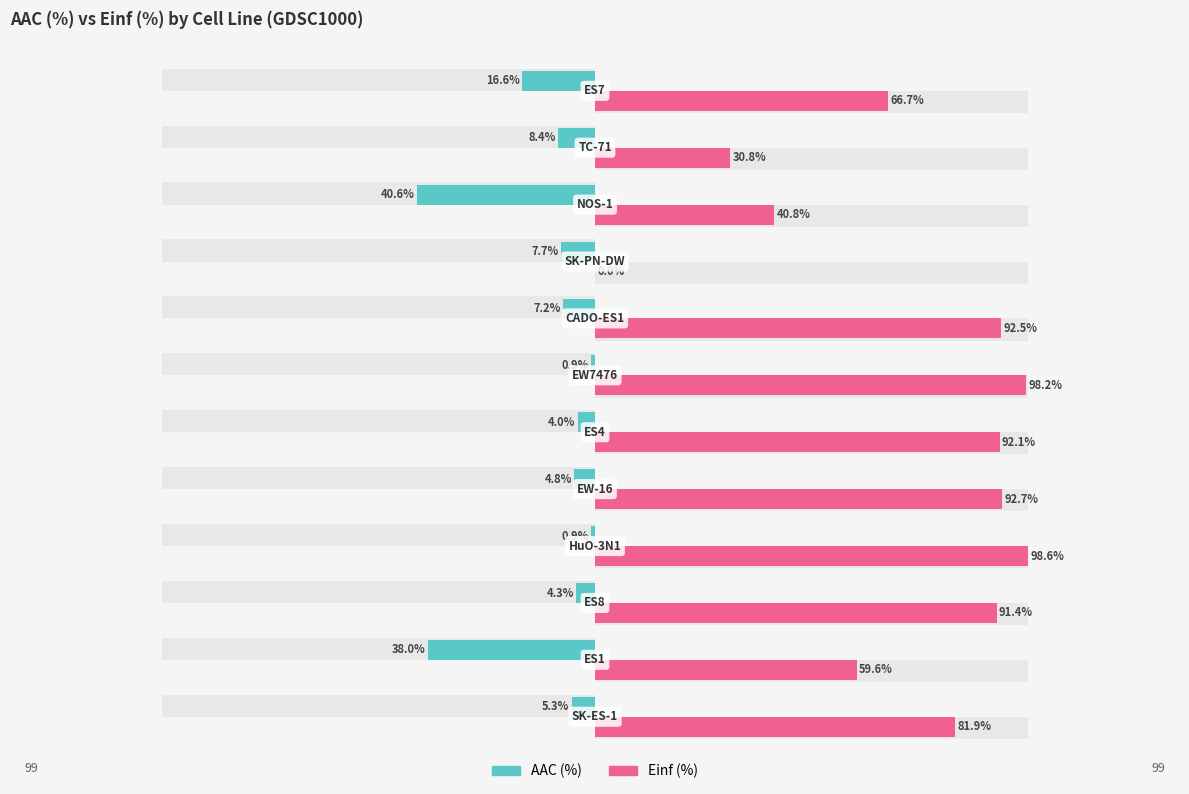

Count the number of data series in this chart.

2